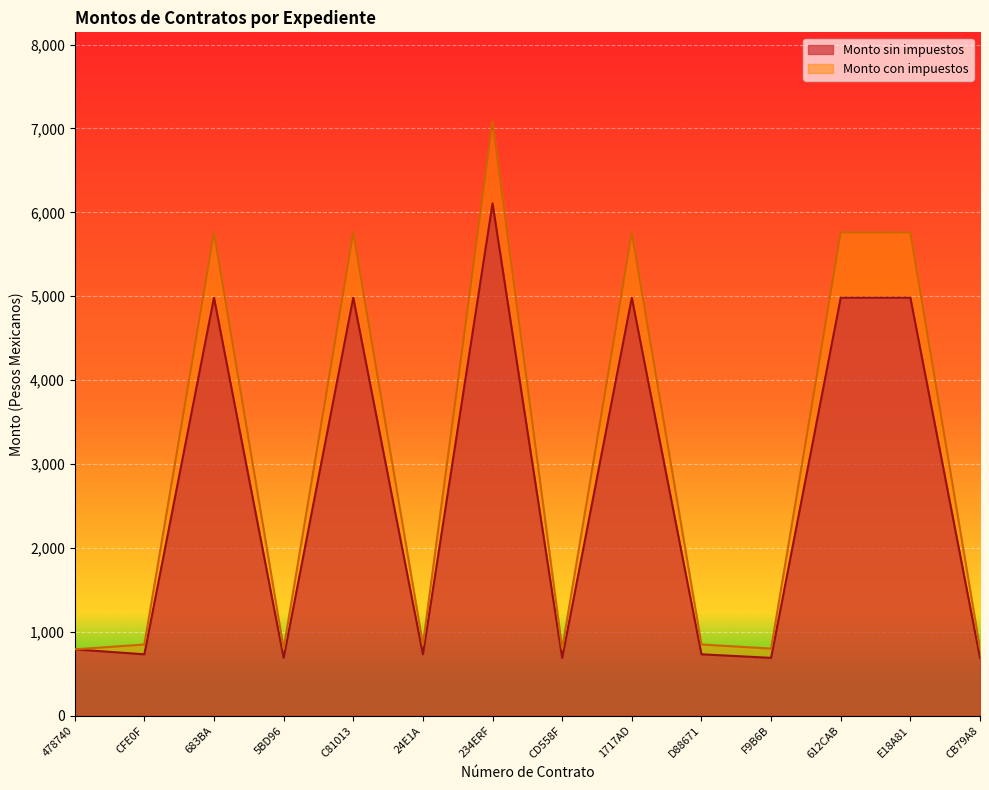

True or false: Monto con impuestos and Monto sin impuestos cross at least once.

False